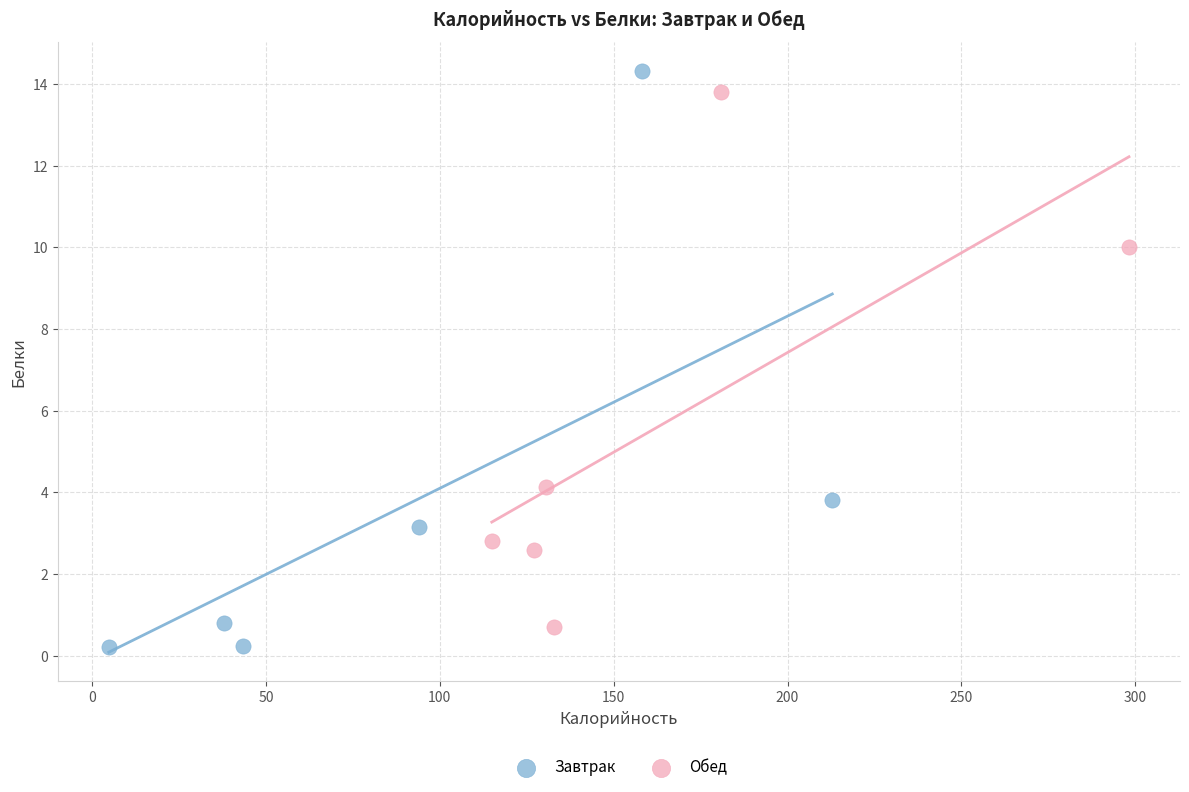

Which series has the largest Y range (max minus min)?

Завтрак